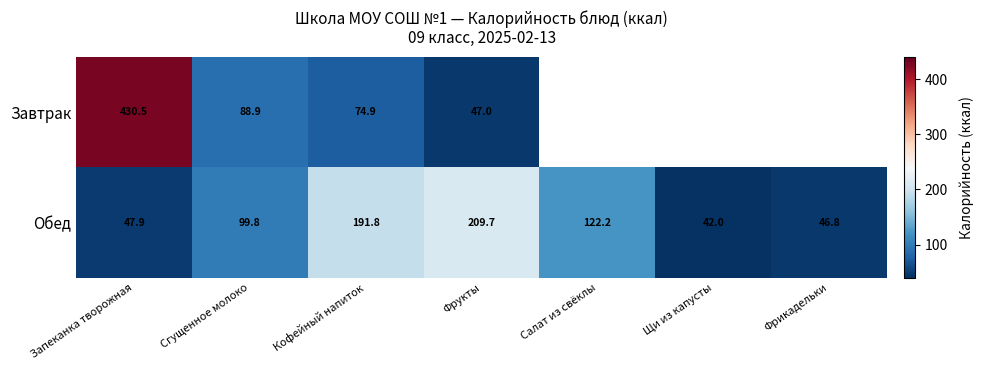

What is the difference between the Обед values at Кофейный напиток and Запеканка творожная?

143.9